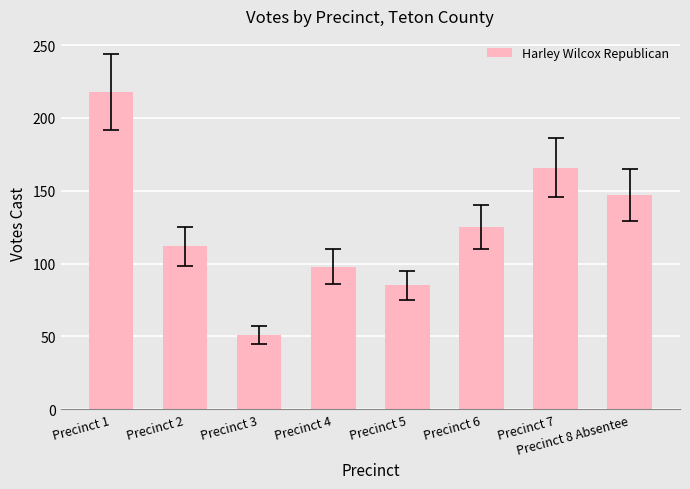

What is the sum of the values at Precinct 5 and Precinct 2?

197